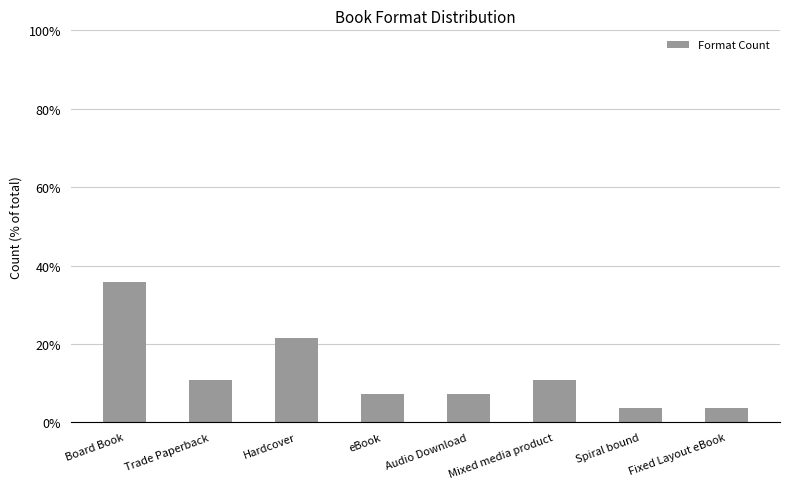

What is the change in value from Trade Paperback to eBook?

-3.6